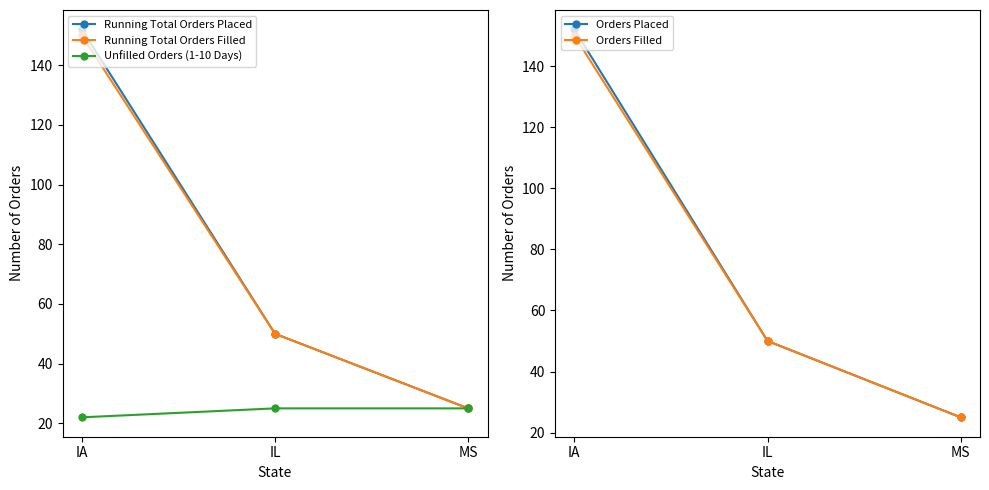

Which category has the lowest value in the Running Total Orders Placed series?

MS